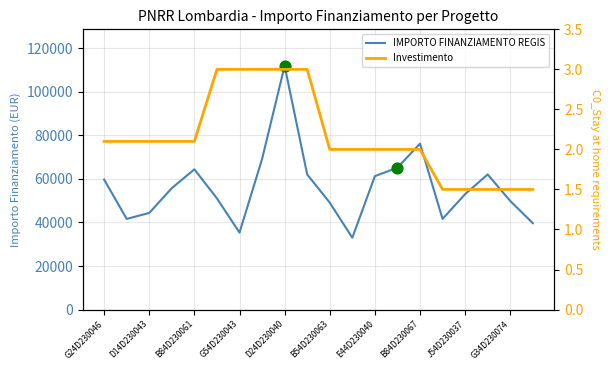

What are all the series names shown in the legend?

IMPORTO FINANZIAMENTO REGIS, Investimento